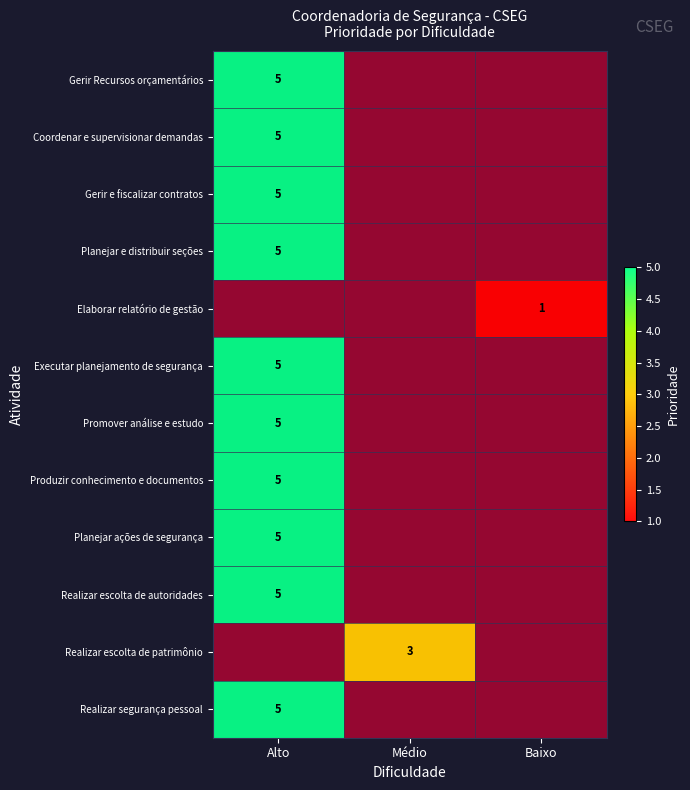

At Alto, list the series in order from largest to smallest.

Gerir Recursos orçamentários, Coordenar e supervisionar demandas, Gerir e fiscalizar contratos, Planejar e distribuir seções, Elaborar relatório de gestão, Executar planejamento de segurança, Promover análise e estudo, Produzir conhecimento e documentos, Planejar ações de segurança, Realizar escolta de autoridades, Realizar escolta de patrimônio, Realizar segurança pessoal